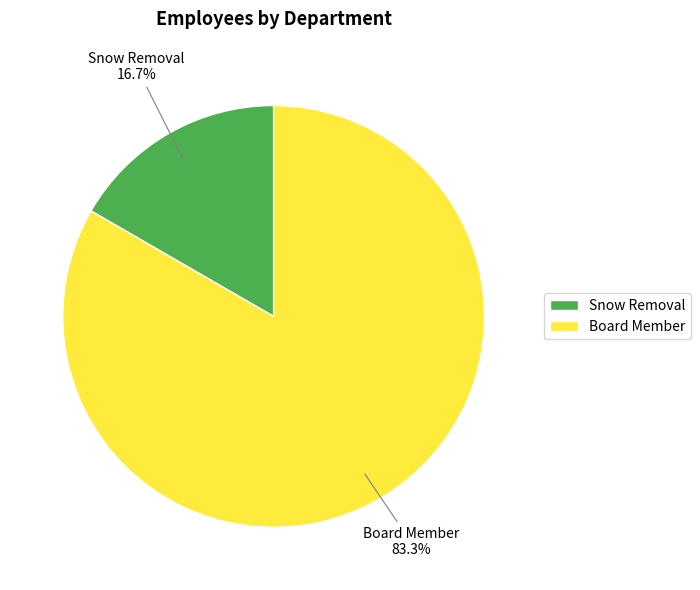

What is the ratio of the value at Snow Removal to the value at Board Member?

0.2